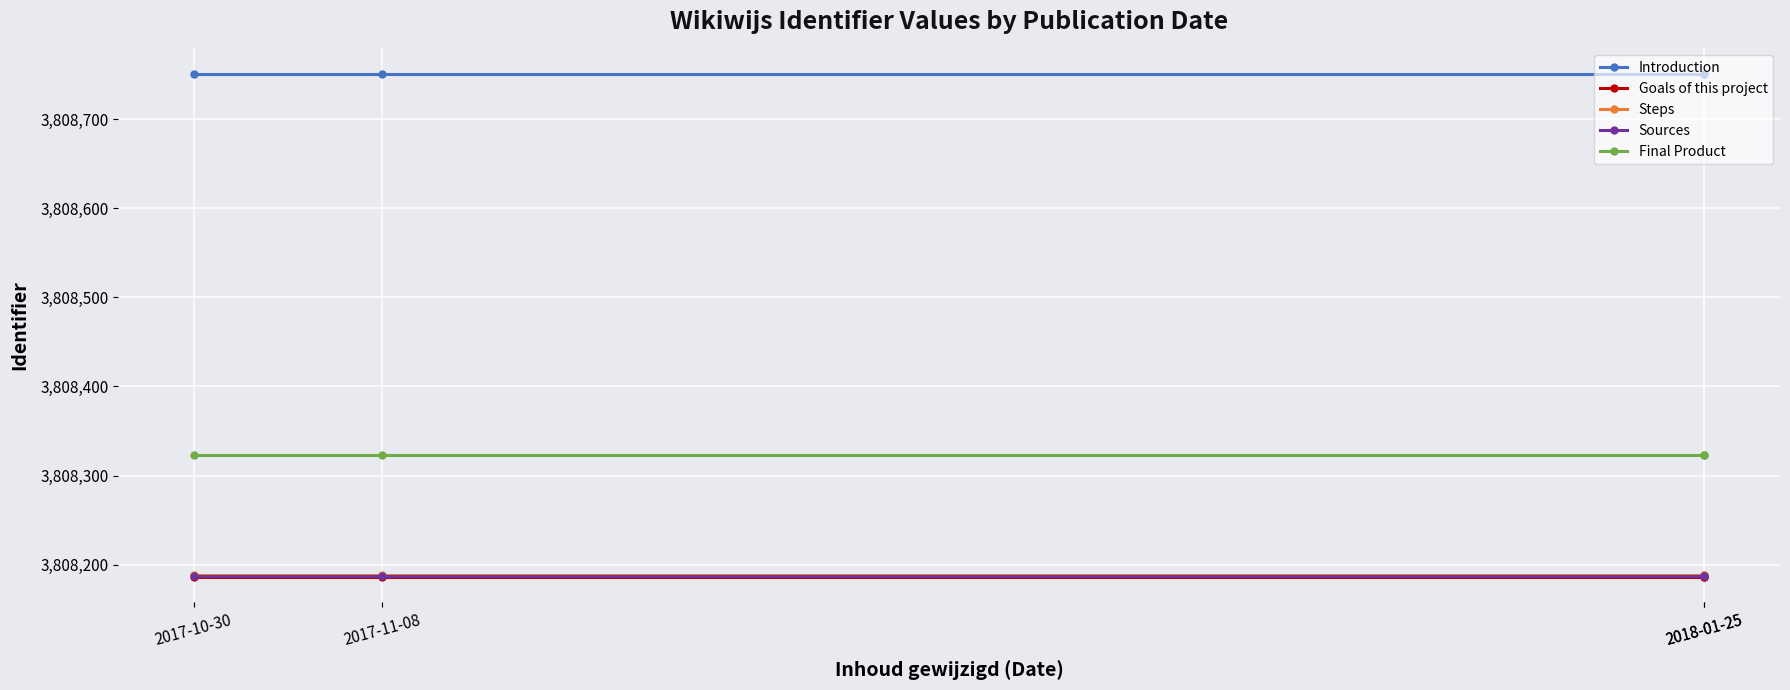

What is the total value across all series at 2017-10-30?

19041635